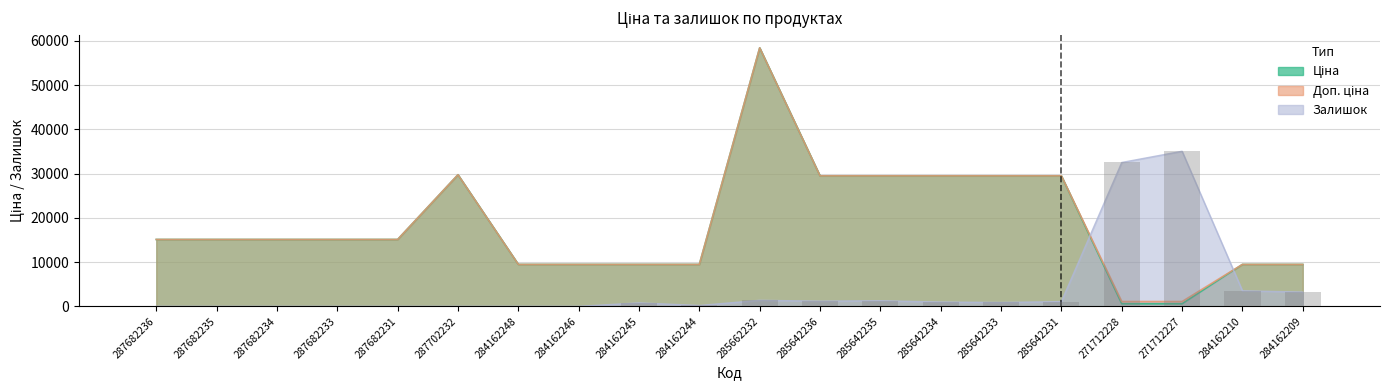

The chart shows a value of -21513.9 at 287682233. True or false?

False